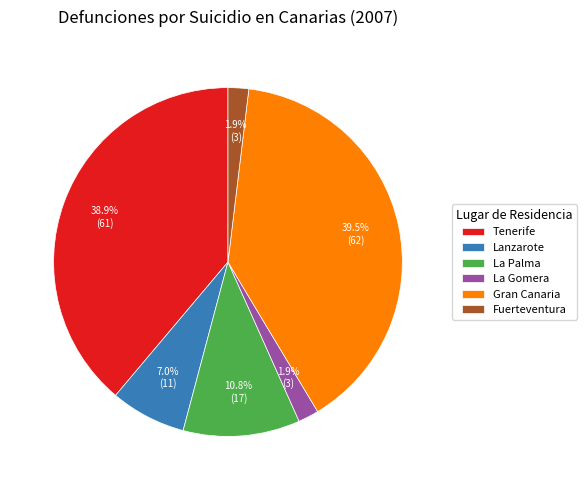

What is the largest slice in the pie chart?

Gran Canaria